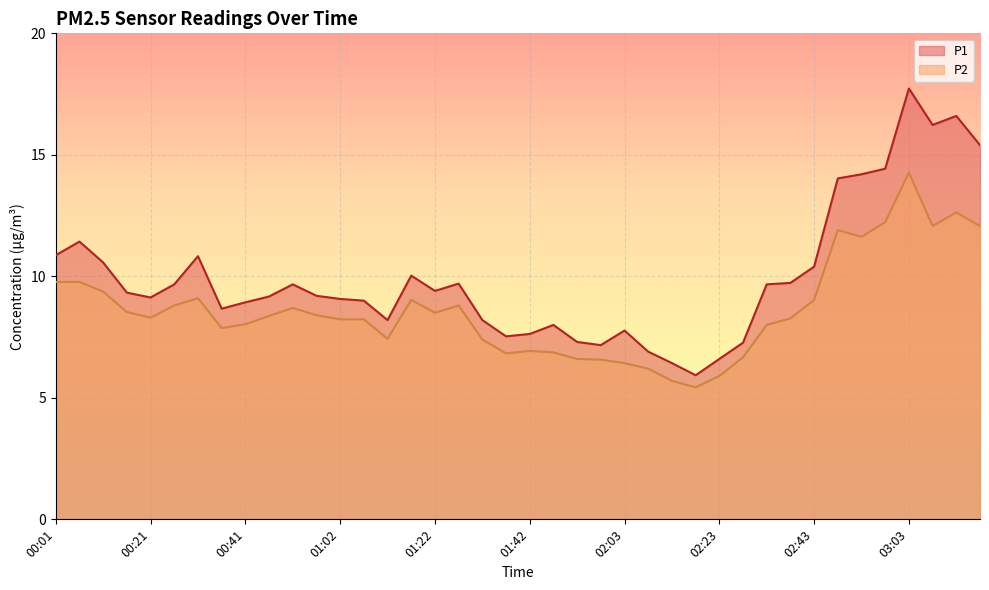

At which category does P1 reach its first local peak?

00:06